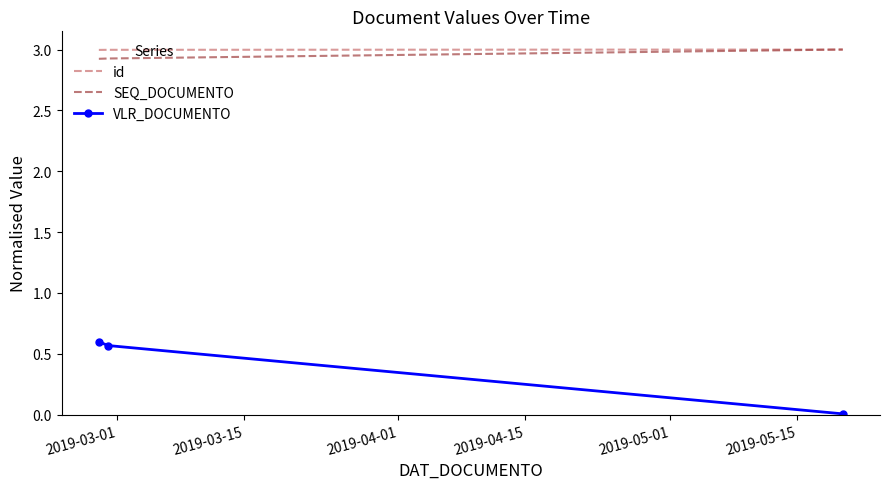

Which series has the largest total across all categories?

id